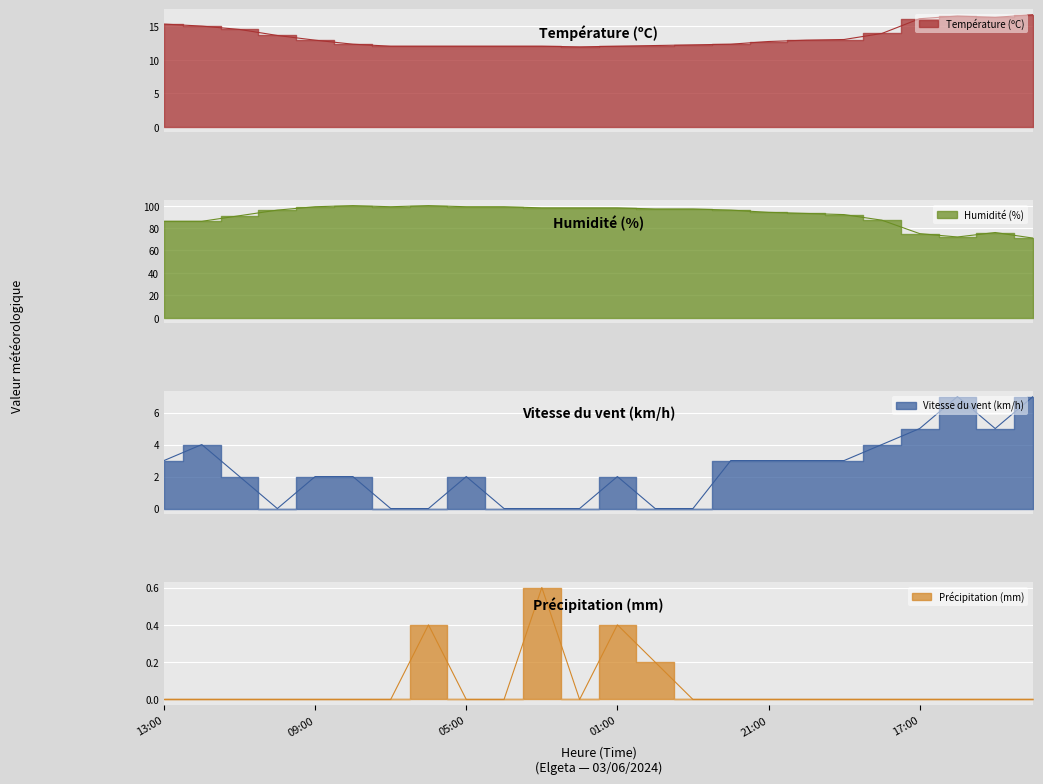

What is the average value of the Précipitation (mm) series?

0.1